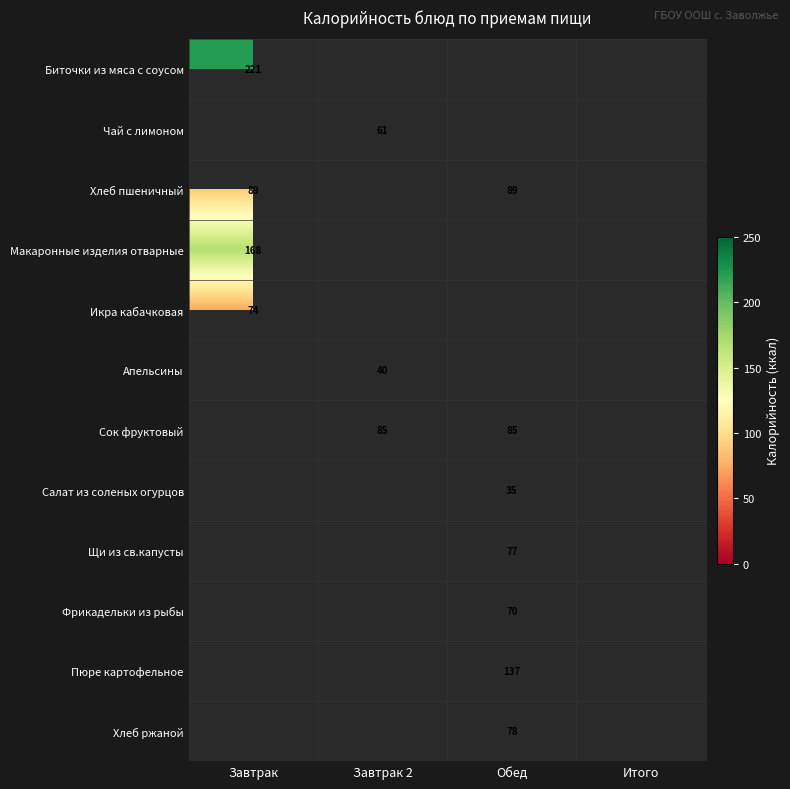

At which category does the chart reach its peak across all series?

Завтрак